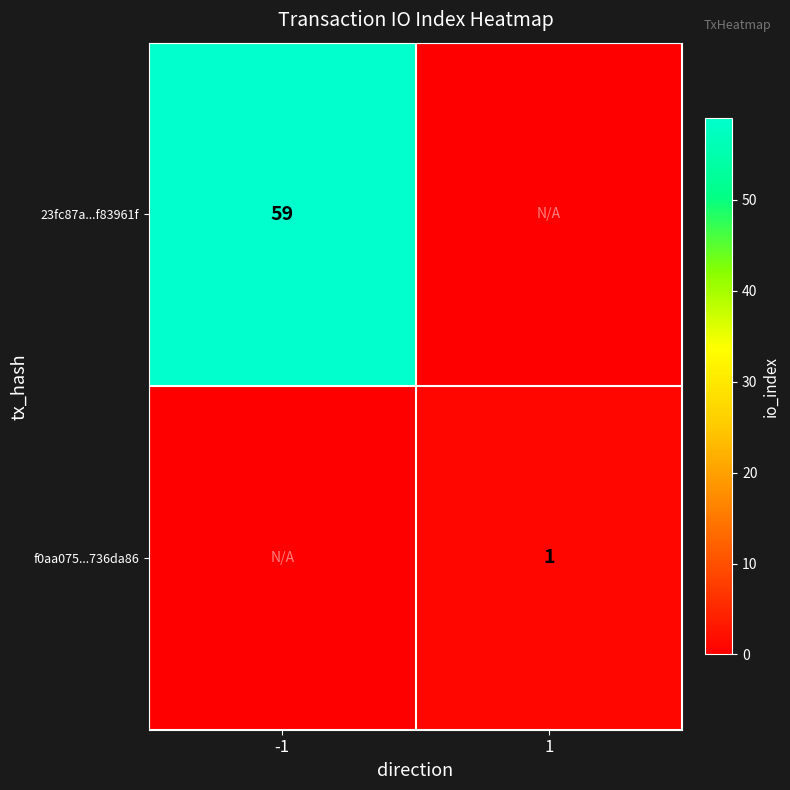

Is the value of f0aa075...736da86 at 1 greater than the value of 23fc87a...f83961f at -1?

No